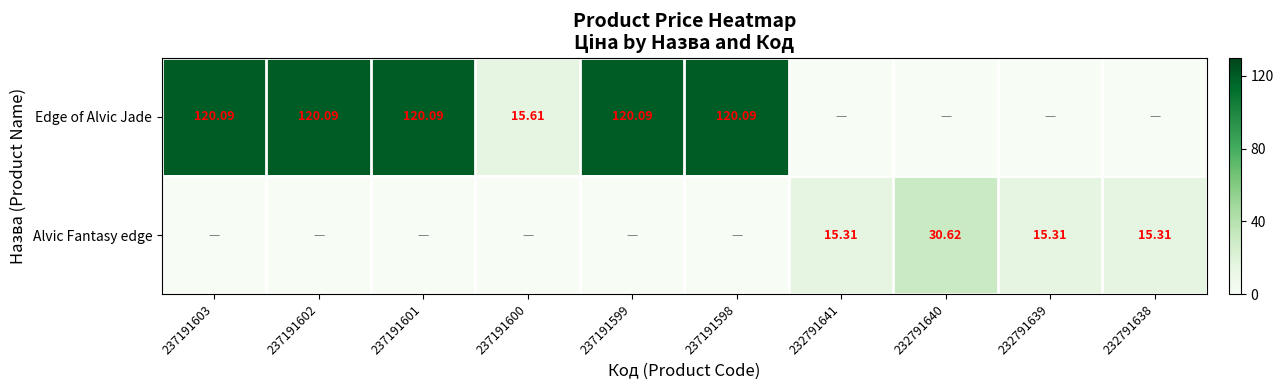

List the labels in order of Edge of Alvic Jade value, largest first.

237191603, 237191602, 237191601, 237191599, 237191598, 237191600, 232791641, 232791640, 232791639, 232791638